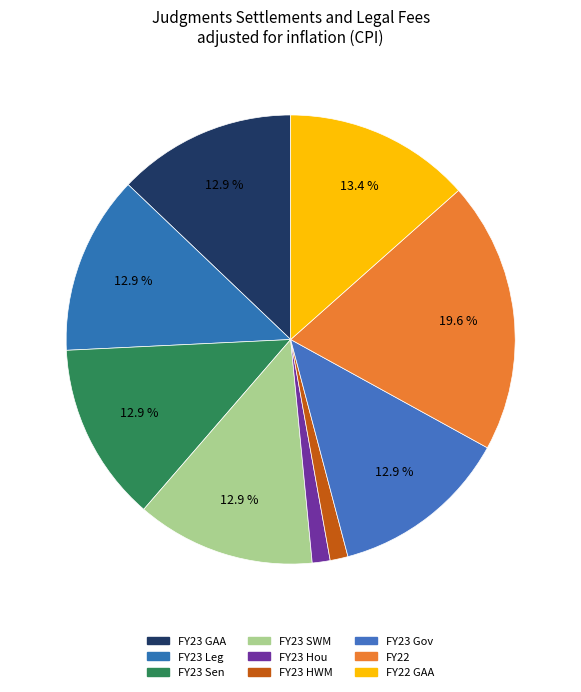

Count the number of slices in the pie.

9